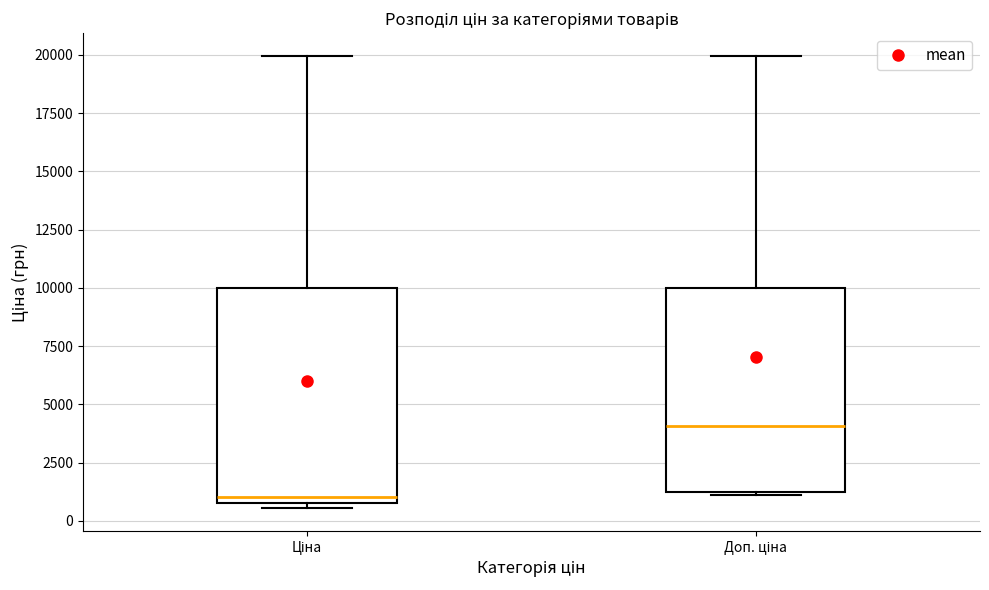

Which box has the highest median line?

Доп. ціна